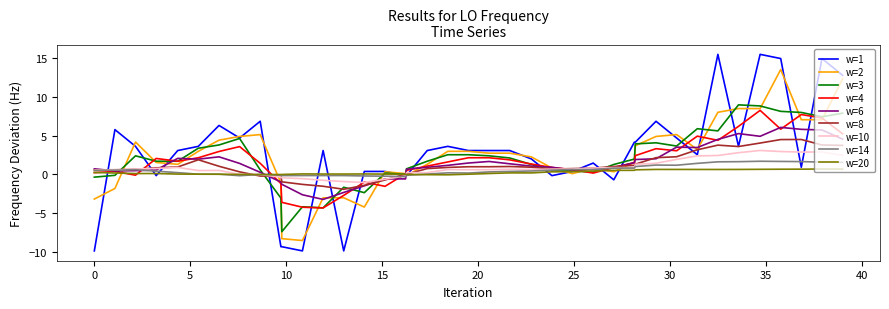

Which series has the widest spread of values?

w=1